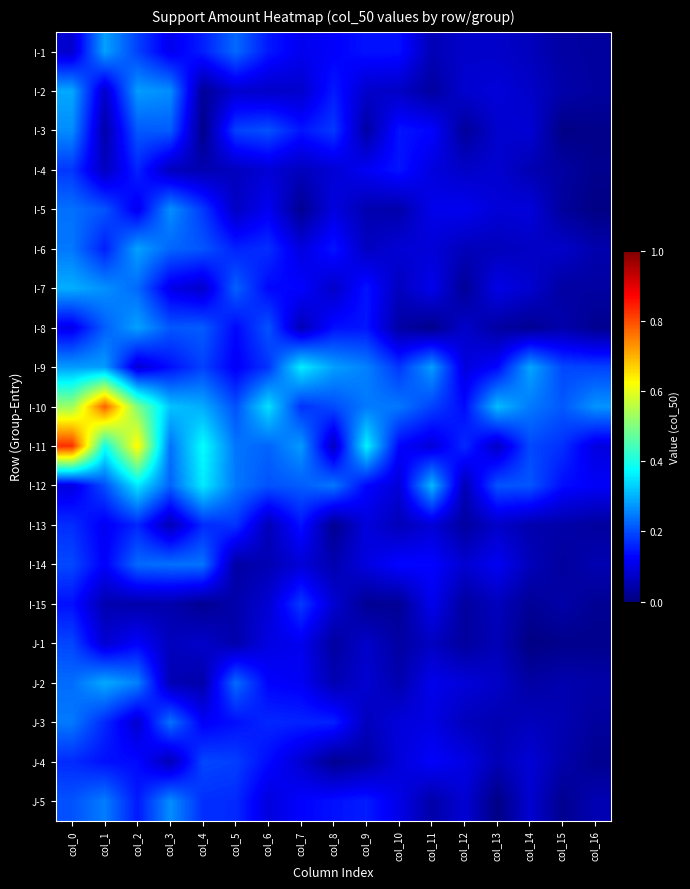

Reading left to right, transcribe all the data shown in this chart.

I-1: col_0=0.1	col_1=0.3	col_2=0.2	col_3=0.1	col_4=0.2	col_5=0.2	col_6=0.1	col_7=0.1	col_8=0.1	col_9=0.1	col_10=0.1	col_11=0.1	col_12=0.1	col_13=0.1	col_14=0.1	col_15=0.0	col_16=0.0
I-2: col_0=0.3	col_1=0.1	col_2=0.3	col_3=0.3	col_4=0.0	col_5=0.1	col_6=0.1	col_7=0.1	col_8=0.2	col_9=0.1	col_10=0.1	col_11=0.0	col_12=0.1	col_13=0.1	col_14=0.1	col_15=0.0	col_16=0.0
I-3: col_0=0.3	col_1=0.0	col_2=0.2	col_3=0.2	col_4=0.0	col_5=0.2	col_6=0.2	col_7=0.1	col_8=0.2	col_9=0.0	col_10=0.1	col_11=0.1	col_12=0.0	col_13=0.1	col_14=0.1	col_15=0.0	col_16=0.0
I-4: col_0=0.2	col_1=0.1	col_2=0.2	col_3=0.1	col_4=0.1	col_5=0.1	col_6=0.1	col_7=0.1	col_8=0.1	col_9=0.1	col_10=0.1	col_11=0.1	col_12=0.1	col_13=0.1	col_14=0.1	col_15=0.0	col_16=0.0
I-5: col_0=0.2	col_1=0.2	col_2=0.1	col_3=0.3	col_4=0.2	col_5=0.1	col_6=0.1	col_7=0.0	col_8=0.1	col_9=0.0	col_10=0.0	col_11=0.1	col_12=0.1	col_13=0.1	col_14=0.1	col_15=0.0	col_16=0.0
I-6: col_0=0.2	col_1=0.2	col_2=0.3	col_3=0.2	col_4=0.2	col_5=0.2	col_6=0.2	col_7=0.1	col_8=0.1	col_9=0.1	col_10=0.1	col_11=0.1	col_12=0.1	col_13=0.1	col_14=0.1	col_15=0.1	col_16=0.0
I-7: col_0=0.3	col_1=0.3	col_2=0.2	col_3=0.1	col_4=0.1	col_5=0.2	col_6=0.1	col_7=0.1	col_8=0.1	col_9=0.1	col_10=0.1	col_11=0.1	col_12=0.0	col_13=0.1	col_14=0.1	col_15=0.0	col_16=0.0
I-8: col_0=0.1	col_1=0.2	col_2=0.3	col_3=0.2	col_4=0.2	col_5=0.1	col_6=0.2	col_7=0.1	col_8=0.1	col_9=0.1	col_10=0.0	col_11=0.0	col_12=0.1	col_13=0.0	col_14=0.0	col_15=0.0	col_16=0.0
I-9: col_0=0.3	col_1=0.3	col_2=0.1	col_3=0.1	col_4=0.2	col_5=0.1	col_6=0.2	col_7=0.4	col_8=0.3	col_9=0.3	col_10=0.2	col_11=0.3	col_12=0.1	col_13=0.1	col_14=0.3	col_15=0.2	col_16=0.2
I-10: col_0=0.5	col_1=0.8	col_2=0.5	col_3=0.3	col_4=0.3	col_5=0.2	col_6=0.3	col_7=0.2	col_8=0.2	col_9=0.2	col_10=0.2	col_11=0.2	col_12=0.1	col_13=0.3	col_14=0.2	col_15=0.2	col_16=0.3
I-11: col_0=0.8	col_1=0.4	col_2=0.6	col_3=0.2	col_4=0.4	col_5=0.2	col_6=0.2	col_7=0.3	col_8=0.1	col_9=0.4	col_10=0.1	col_11=0.1	col_12=0.2	col_13=0.1	col_14=0.2	col_15=0.2	col_16=0.1
I-12: col_0=0.1	col_1=0.2	col_2=0.4	col_3=0.2	col_4=0.4	col_5=0.2	col_6=0.2	col_7=0.2	col_8=0.2	col_9=0.1	col_10=0.1	col_11=0.3	col_12=0.1	col_13=0.2	col_14=0.2	col_15=0.1	col_16=0.1
I-13: col_0=0.2	col_1=0.1	col_2=0.2	col_3=0.1	col_4=0.2	col_5=0.2	col_6=0.1	col_7=0.1	col_8=0.0	col_9=0.1	col_10=0.1	col_11=0.1	col_12=0.0	col_13=0.1	col_14=0.0	col_15=0.0	col_16=0.0
I-14: col_0=0.2	col_1=0.1	col_2=0.2	col_3=0.2	col_4=0.2	col_5=0.0	col_6=0.1	col_7=0.1	col_8=0.0	col_9=0.1	col_10=0.1	col_11=0.1	col_12=0.1	col_13=0.1	col_14=0.1	col_15=0.0	col_16=0.1
I-15: col_0=0.1	col_1=0.0	col_2=0.0	col_3=0.0	col_4=0.0	col_5=0.0	col_6=0.1	col_7=0.2	col_8=0.1	col_9=0.0	col_10=0.0	col_11=0.1	col_12=0.0	col_13=0.1	col_14=0.0	col_15=0.0	col_16=0.0
J-1: col_0=0.2	col_1=0.1	col_2=0.1	col_3=0.1	col_4=0.1	col_5=0.0	col_6=0.1	col_7=0.1	col_8=0.0	col_9=0.1	col_10=0.0	col_11=0.1	col_12=0.0	col_13=0.1	col_14=0.0	col_15=0.0	col_16=0.0
J-2: col_0=0.2	col_1=0.3	col_2=0.3	col_3=0.1	col_4=0.0	col_5=0.2	col_6=0.1	col_7=0.1	col_8=0.1	col_9=0.1	col_10=0.0	col_11=0.1	col_12=0.1	col_13=0.1	col_14=0.0	col_15=0.0	col_16=0.0
J-3: col_0=0.2	col_1=0.2	col_2=0.1	col_3=0.2	col_4=0.1	col_5=0.1	col_6=0.2	col_7=0.2	col_8=0.2	col_9=0.1	col_10=0.1	col_11=0.1	col_12=0.1	col_13=0.1	col_14=0.1	col_15=0.1	col_16=0.0
J-4: col_0=0.2	col_1=0.1	col_2=0.1	col_3=0.1	col_4=0.2	col_5=0.2	col_6=0.1	col_7=0.1	col_8=0.0	col_9=0.0	col_10=0.1	col_11=0.1	col_12=0.1	col_13=0.1	col_14=0.1	col_15=0.0	col_16=0.0
J-5: col_0=0.2	col_1=0.2	col_2=0.1	col_3=0.3	col_4=0.2	col_5=0.2	col_6=0.1	col_7=0.1	col_8=0.1	col_9=0.2	col_10=0.1	col_11=0.0	col_12=0.1	col_13=0.0	col_14=0.1	col_15=0.0	col_16=0.1